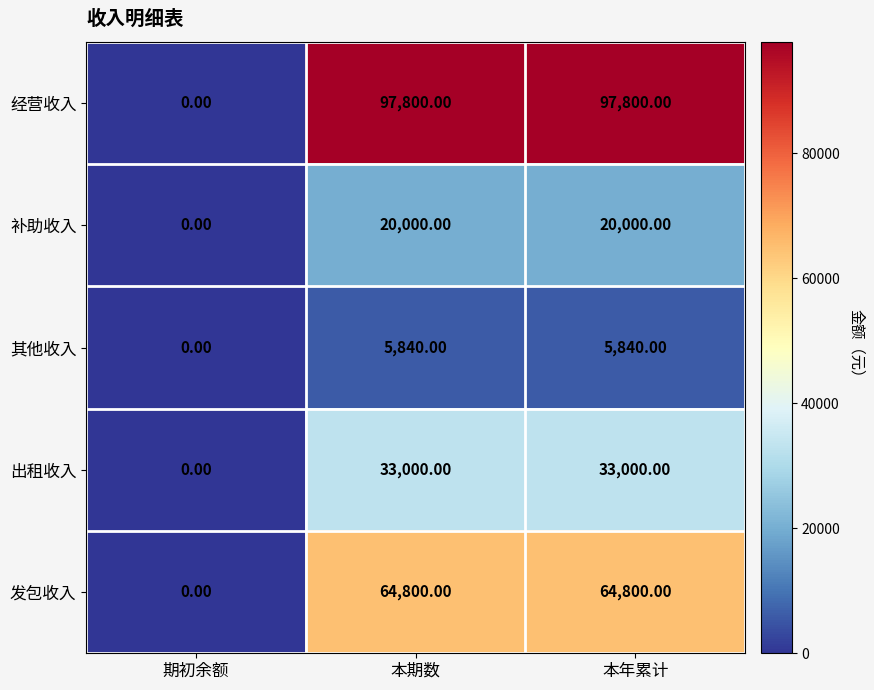

What is the spread (max minus min) of values at 本期数?

91960